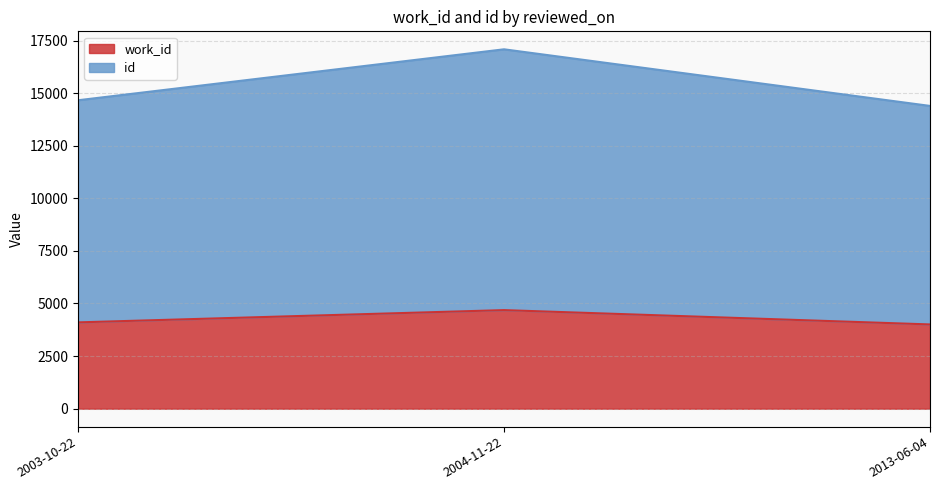

What is the difference between the id values at 2013-06-04 and 2003-10-22?

269